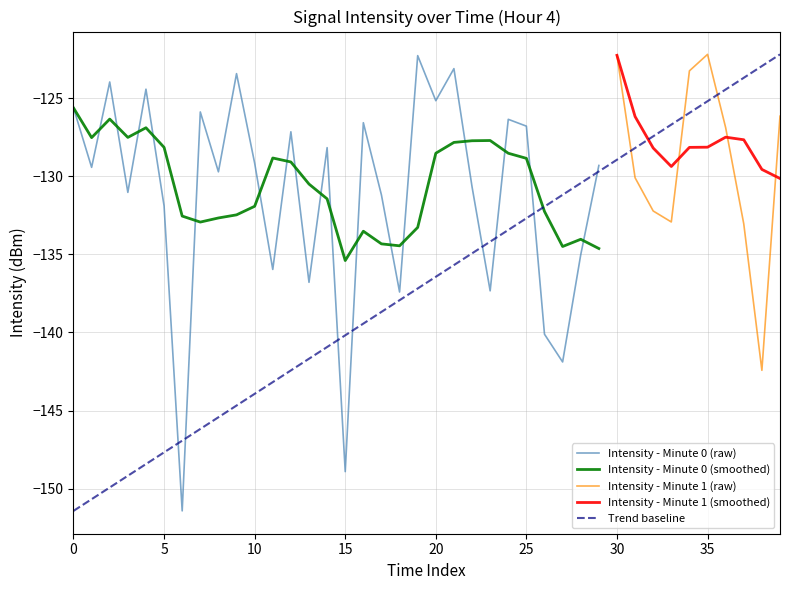

List the labels in order of value, largest first.

35, 30, 19, 21, 34, 9, 2, 4, 20, 0, 7, 39, 24, 16, 25, 36, 12, 14, 10, 29, 1, 8, 31, 22, 3, 17, 5, 32, 33, 37, 28, 11, 13, 23, 18, 26, 27, 38, 15, 6